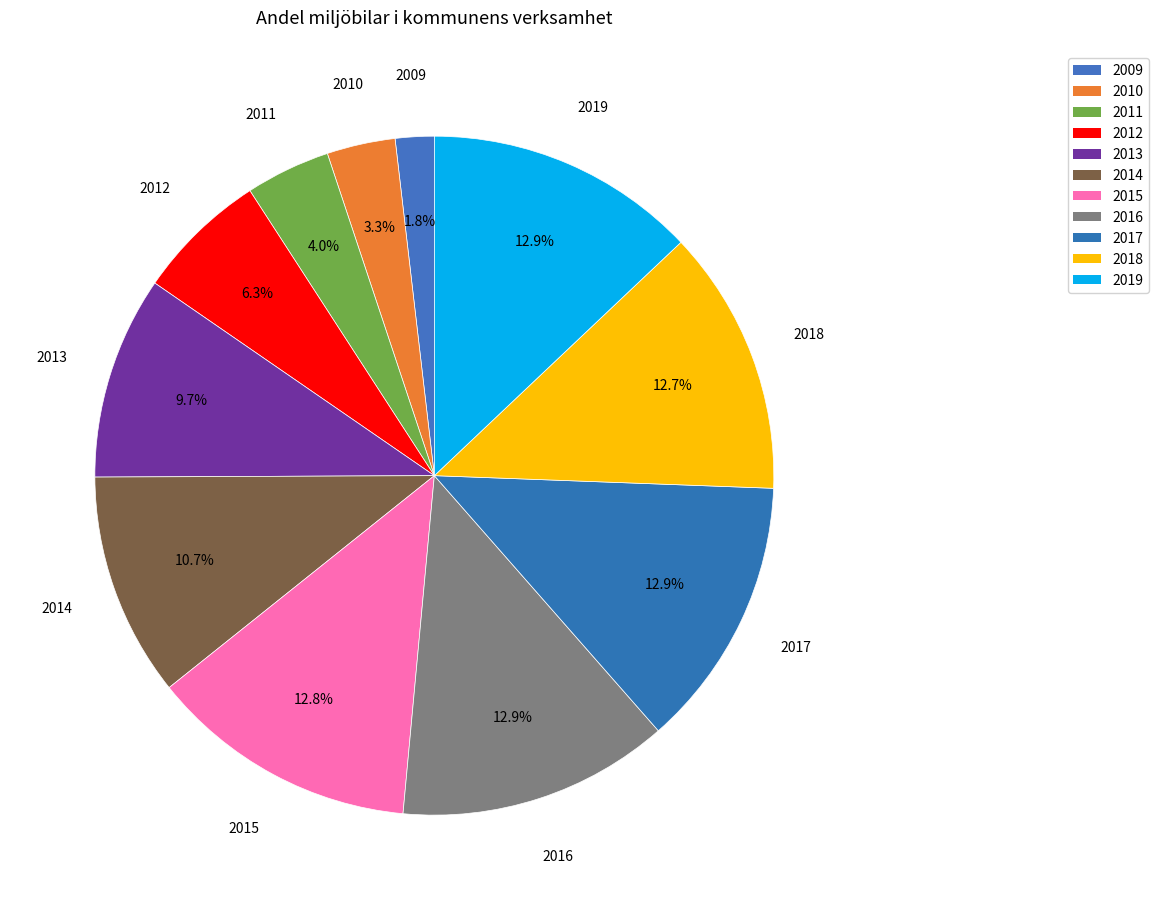

How many slices are in this pie chart?

11